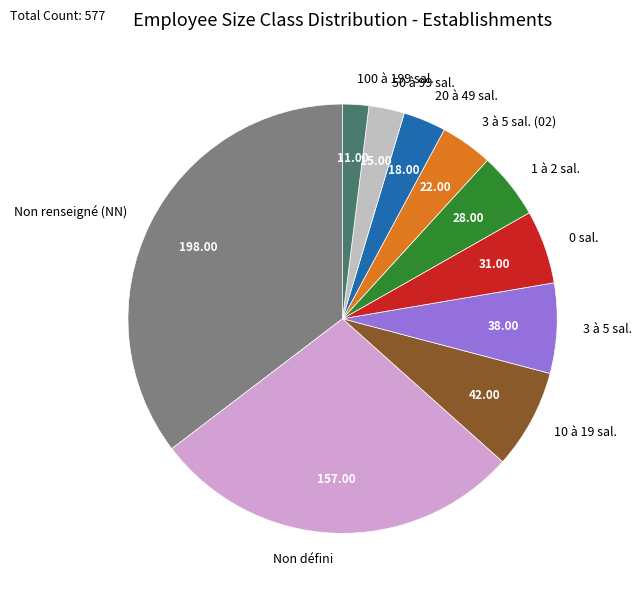

Is the sum of Non renseigné (NN) and 20 à 49 sal. greater than half?

No